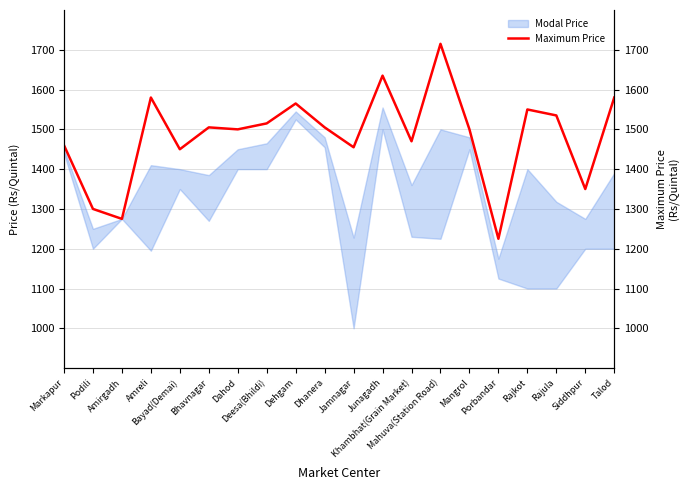

What is the change in value from Markapur to Bayad(Demai)?

-10